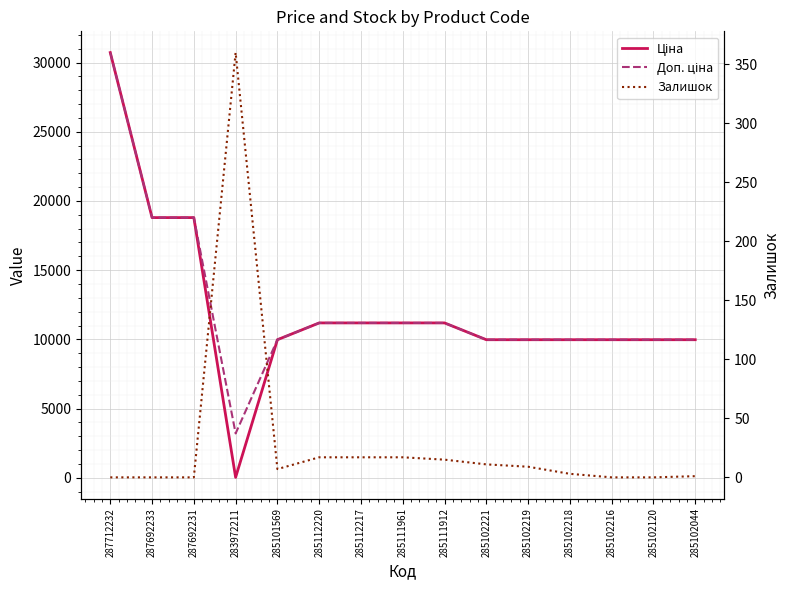

Reading left to right, what are all the values shown in this chart?

Ціна: 287712232=30717.1	287692233=18796.8	287692231=18796.8	283972211=32.0	285101569=9975.0	285112220=11188.2	285112217=11188.2	285111961=11188.2	285111912=11188.2	285102221=9975.0	285102219=9975.0	285102218=9975.0	285102216=9975.0	285102120=9975.0	285102044=9975.0
Доп. ціна: 287712232=30717.1	287692233=18796.8	287692231=18796.8	283972211=3205.0	285101569=9975.0	285112220=11188.2	285112217=11188.2	285111961=11188.2	285111912=11188.2	285102221=9975.0	285102219=9975.0	285102218=9975.0	285102216=9975.0	285102120=9975.0	285102044=9975.0
Залишок: 287712232=0.0	287692233=0.0	287692231=0.0	283972211=360.0	285101569=7.0	285112220=17.0	285112217=17.0	285111961=17.0	285111912=15.0	285102221=11.0	285102219=9.0	285102218=3.0	285102216=0.0	285102120=0.0	285102044=1.0